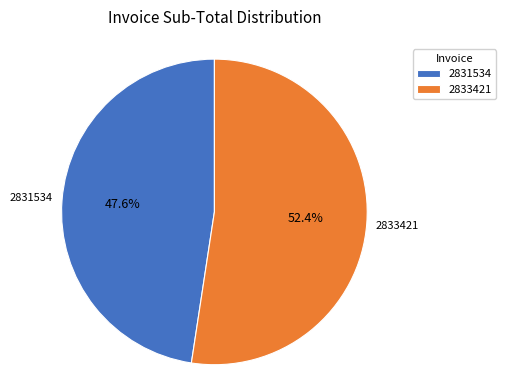

How many slices are in this pie chart?

2